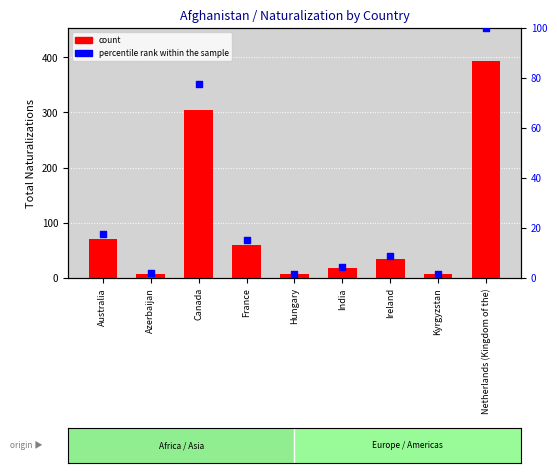

What are all the series names shown in the legend?

count, percentile rank within the sample